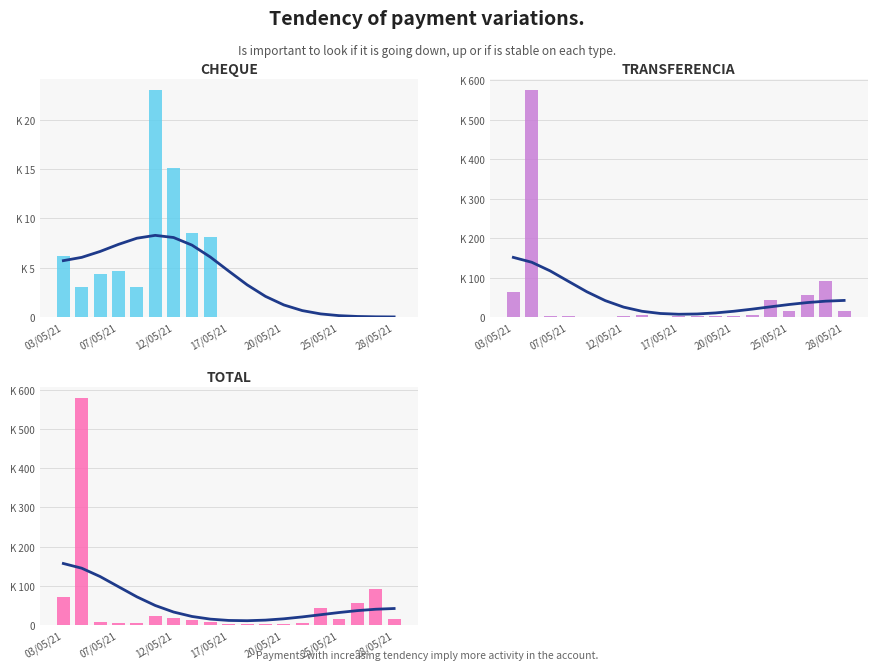

What is the maximum value shown in the chart?

578031.0